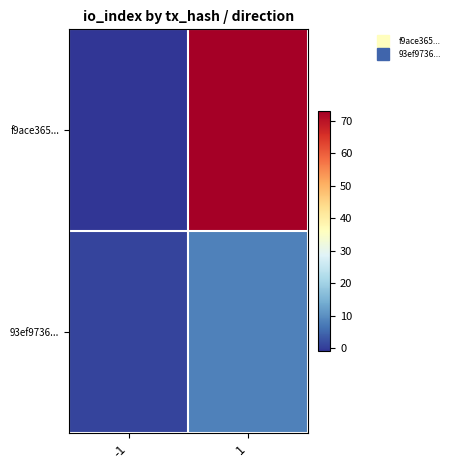

What is the total value across all series at 1?

81